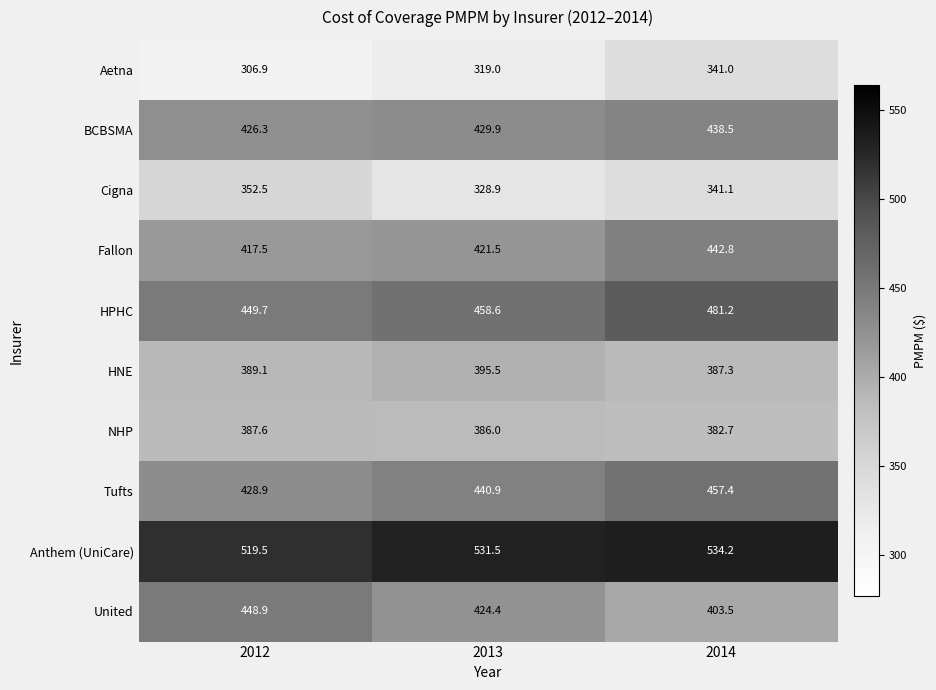

What is the difference between the maximum and minimum values in the BCBSMA series?

12.2